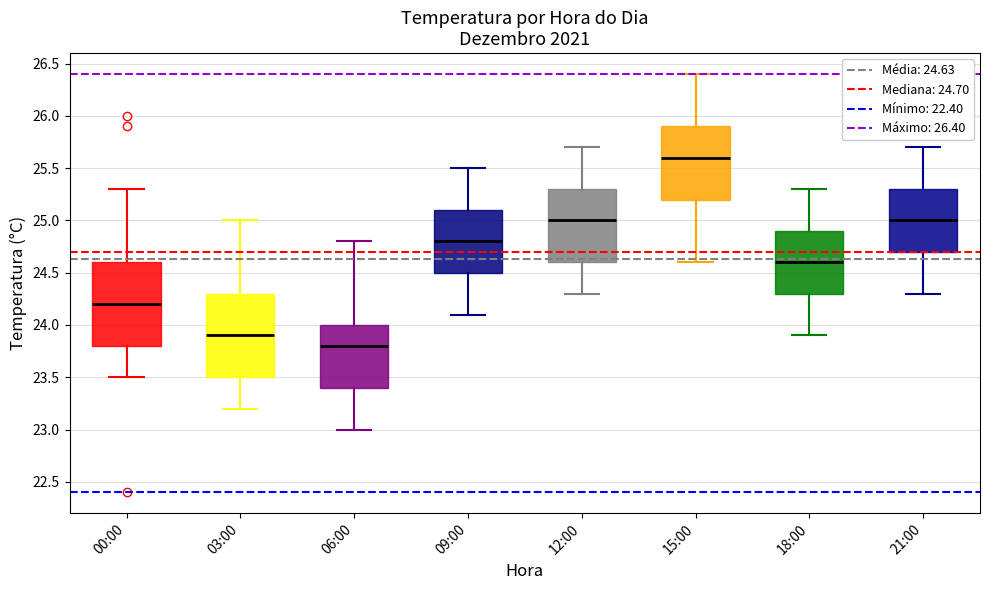

Reading left to right, transcribe this box plot: for each box, give where its median line is, the range the box spans, and where its two whiskers end, as read against the y-axis. The values are not printed on the chart, so give them approximately, as read against the axis.

00:00: median 24.2, box 23.8 to 24.6, whiskers 23.5 to 25.3
03:00: median 23.9, box 23.5 to 24.3, whiskers 23.2 to 25.0
06:00: median 23.8, box 23.4 to 24.0, whiskers 23.0 to 24.8
09:00: median 24.8, box 24.5 to 25.1, whiskers 24.1 to 25.5
12:00: median 25.0, box 24.6 to 25.3, whiskers 24.3 to 25.7
15:00: median 25.6, box 25.2 to 25.9, whiskers 24.6 to 26.4
18:00: median 24.6, box 24.3 to 24.9, whiskers 23.9 to 25.3
21:00: median 25.0, box 24.7 to 25.3, whiskers 24.3 to 25.7